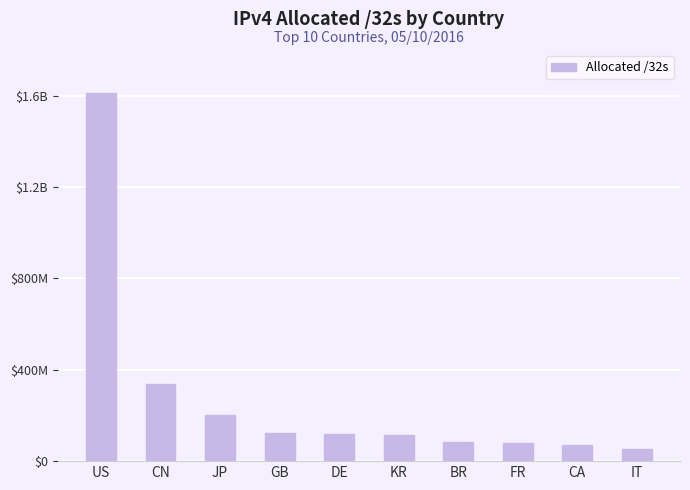

Does the chart contain any negative values?

No